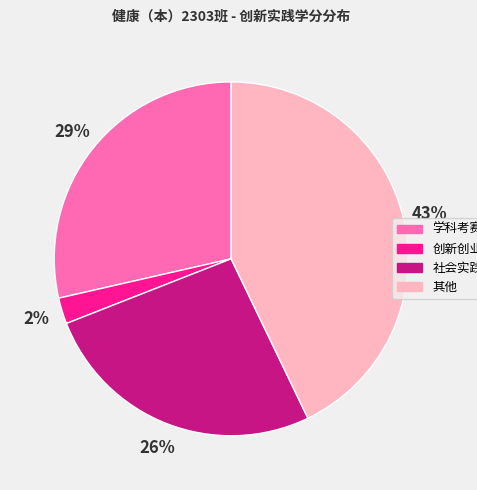

How many slices are in this pie chart?

4